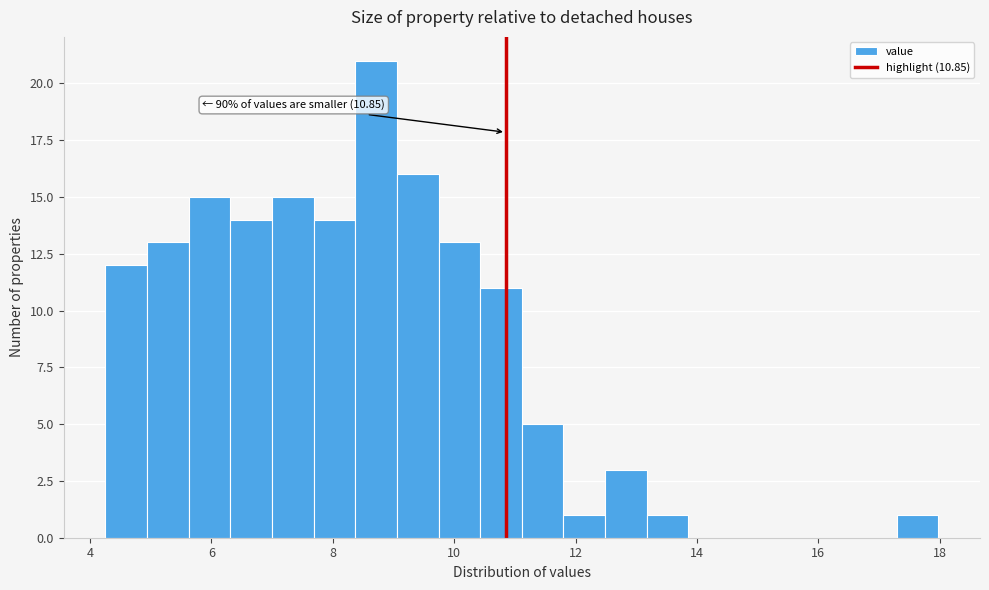

Read against the x-axis, roughly where is the centre of the tallest bar?

8.8